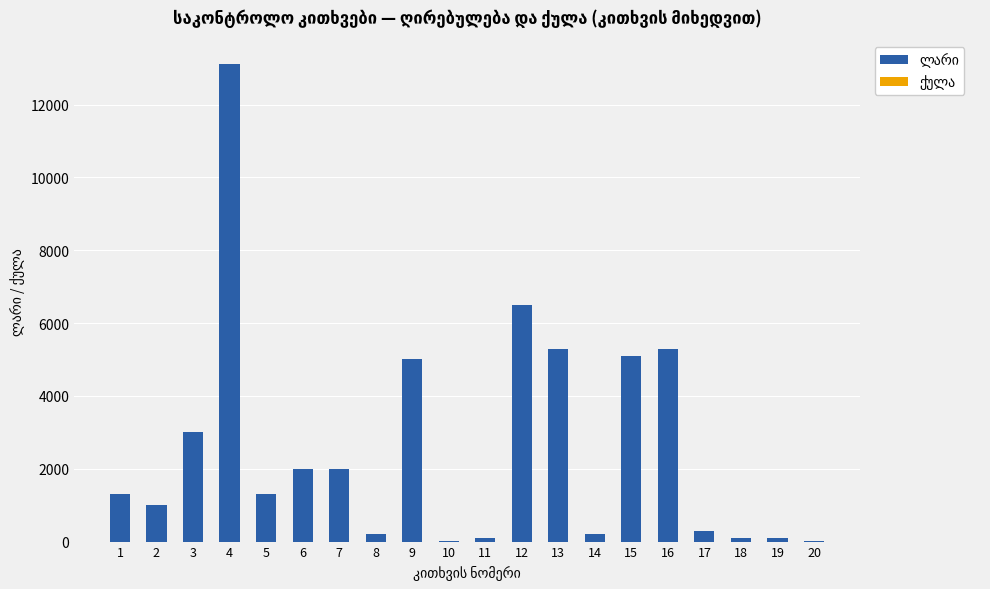

At which category is the sum across all series the highest?

4